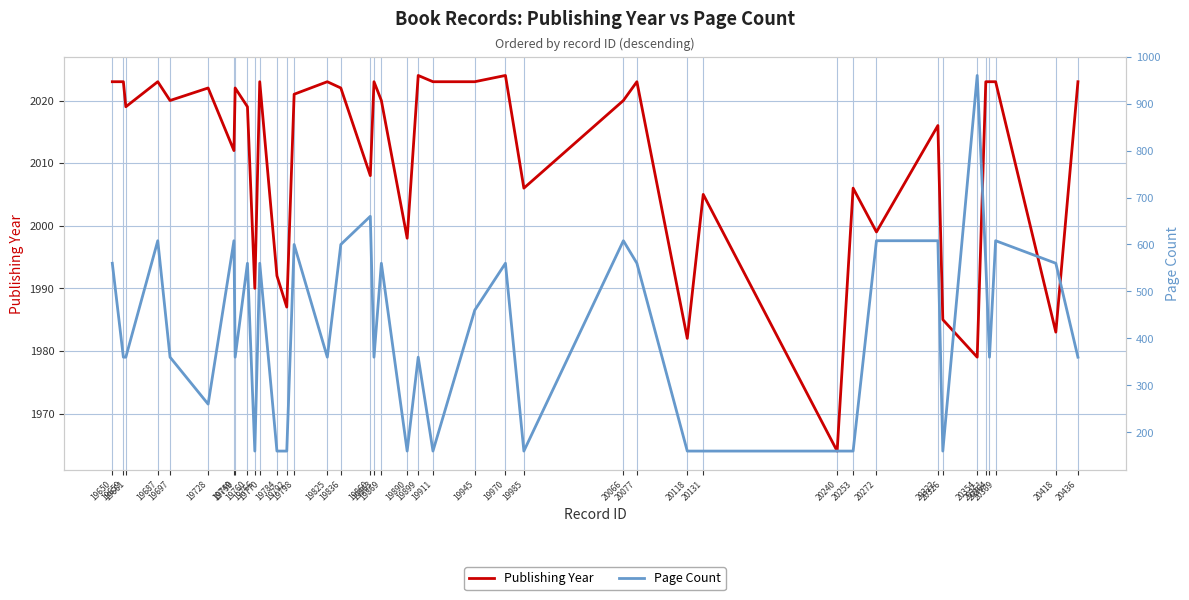

At which category does the chart reach its peak across all series?

19899